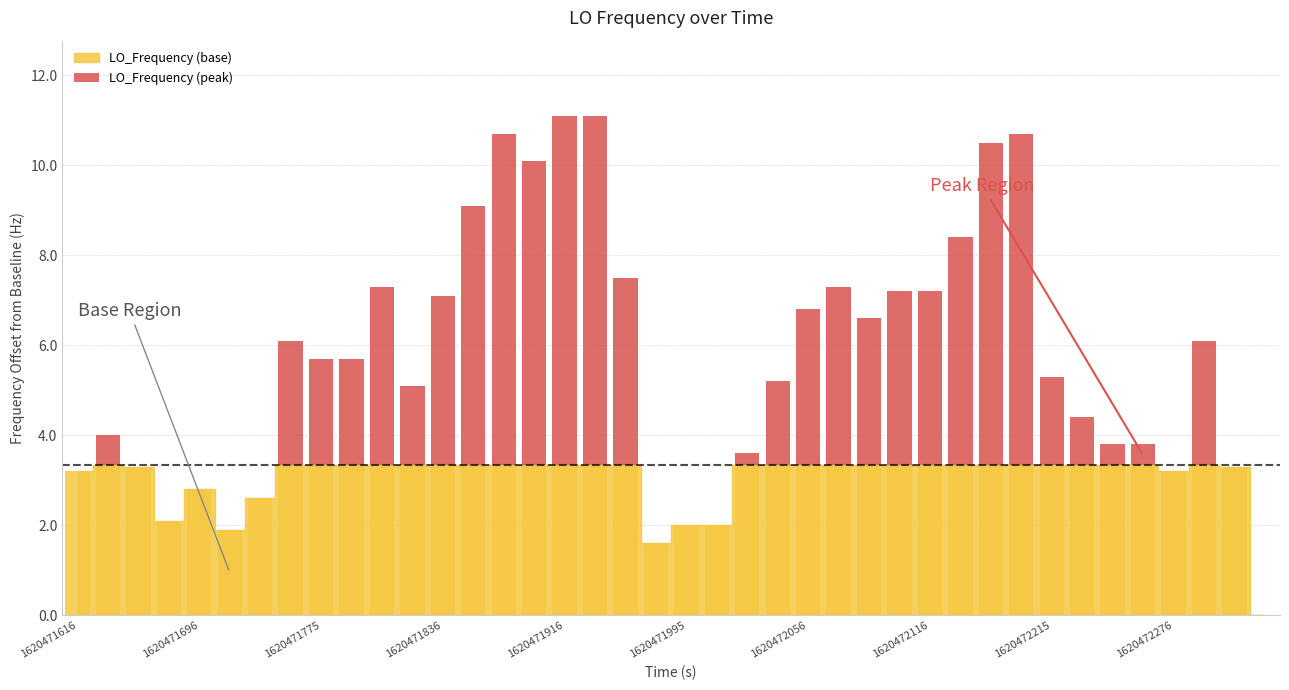

What is the value of the 35th bar from the left?

0.5